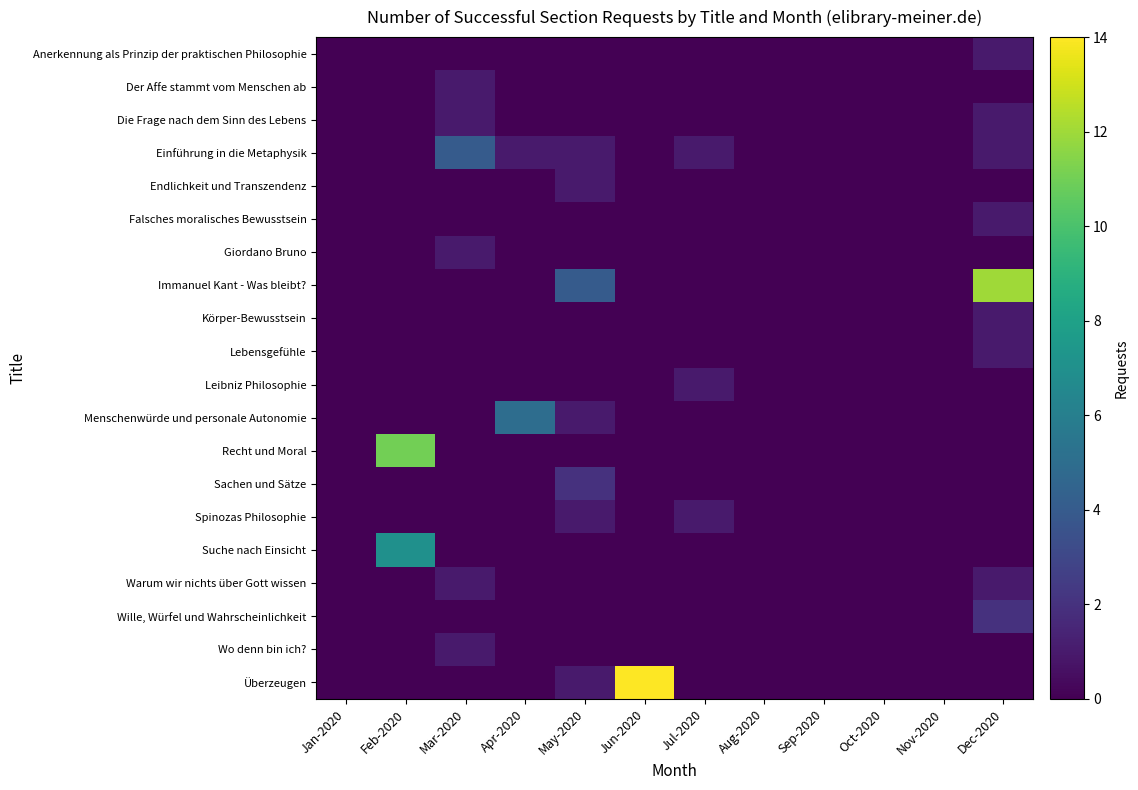

Reading right to left, extract all data points from this chart.

Anerkennung als Prinzip der praktischen Philosophie: Dec-2020=1	Nov-2020=0	Oct-2020=0	Sep-2020=0	Aug-2020=0	Jul-2020=0	Jun-2020=0	May-2020=0	Apr-2020=0	Mar-2020=0	Feb-2020=0	Jan-2020=0
Der Affe stammt vom Menschen ab: Dec-2020=0	Nov-2020=0	Oct-2020=0	Sep-2020=0	Aug-2020=0	Jul-2020=0	Jun-2020=0	May-2020=0	Apr-2020=0	Mar-2020=1	Feb-2020=0	Jan-2020=0
Die Frage nach dem Sinn des Lebens: Dec-2020=1	Nov-2020=0	Oct-2020=0	Sep-2020=0	Aug-2020=0	Jul-2020=0	Jun-2020=0	May-2020=0	Apr-2020=0	Mar-2020=1	Feb-2020=0	Jan-2020=0
Einführung in die Metaphysik: Dec-2020=1	Nov-2020=0	Oct-2020=0	Sep-2020=0	Aug-2020=0	Jul-2020=1	Jun-2020=0	May-2020=1	Apr-2020=1	Mar-2020=4	Feb-2020=0	Jan-2020=0
Endlichkeit und Transzendenz: Dec-2020=0	Nov-2020=0	Oct-2020=0	Sep-2020=0	Aug-2020=0	Jul-2020=0	Jun-2020=0	May-2020=1	Apr-2020=0	Mar-2020=0	Feb-2020=0	Jan-2020=0
Falsches moralisches Bewusstsein: Dec-2020=1	Nov-2020=0	Oct-2020=0	Sep-2020=0	Aug-2020=0	Jul-2020=0	Jun-2020=0	May-2020=0	Apr-2020=0	Mar-2020=0	Feb-2020=0	Jan-2020=0
Giordano Bruno: Dec-2020=0	Nov-2020=0	Oct-2020=0	Sep-2020=0	Aug-2020=0	Jul-2020=0	Jun-2020=0	May-2020=0	Apr-2020=0	Mar-2020=1	Feb-2020=0	Jan-2020=0
Immanuel Kant - Was bleibt?: Dec-2020=12	Nov-2020=0	Oct-2020=0	Sep-2020=0	Aug-2020=0	Jul-2020=0	Jun-2020=0	May-2020=4	Apr-2020=0	Mar-2020=0	Feb-2020=0	Jan-2020=0
Körper-Bewusstsein: Dec-2020=1	Nov-2020=0	Oct-2020=0	Sep-2020=0	Aug-2020=0	Jul-2020=0	Jun-2020=0	May-2020=0	Apr-2020=0	Mar-2020=0	Feb-2020=0	Jan-2020=0
Lebensgefühle: Dec-2020=1	Nov-2020=0	Oct-2020=0	Sep-2020=0	Aug-2020=0	Jul-2020=0	Jun-2020=0	May-2020=0	Apr-2020=0	Mar-2020=0	Feb-2020=0	Jan-2020=0
Leibniz Philosophie: Dec-2020=0	Nov-2020=0	Oct-2020=0	Sep-2020=0	Aug-2020=0	Jul-2020=1	Jun-2020=0	May-2020=0	Apr-2020=0	Mar-2020=0	Feb-2020=0	Jan-2020=0
Menschenwürde und personale Autonomie: Dec-2020=0	Nov-2020=0	Oct-2020=0	Sep-2020=0	Aug-2020=0	Jul-2020=0	Jun-2020=0	May-2020=1	Apr-2020=5	Mar-2020=0	Feb-2020=0	Jan-2020=0
Recht und Moral: Dec-2020=0	Nov-2020=0	Oct-2020=0	Sep-2020=0	Aug-2020=0	Jul-2020=0	Jun-2020=0	May-2020=0	Apr-2020=0	Mar-2020=0	Feb-2020=11	Jan-2020=0
Sachen und Sätze: Dec-2020=0	Nov-2020=0	Oct-2020=0	Sep-2020=0	Aug-2020=0	Jul-2020=0	Jun-2020=0	May-2020=2	Apr-2020=0	Mar-2020=0	Feb-2020=0	Jan-2020=0
Spinozas Philosophie: Dec-2020=0	Nov-2020=0	Oct-2020=0	Sep-2020=0	Aug-2020=0	Jul-2020=1	Jun-2020=0	May-2020=1	Apr-2020=0	Mar-2020=0	Feb-2020=0	Jan-2020=0
Suche nach Einsicht: Dec-2020=0	Nov-2020=0	Oct-2020=0	Sep-2020=0	Aug-2020=0	Jul-2020=0	Jun-2020=0	May-2020=0	Apr-2020=0	Mar-2020=0	Feb-2020=7	Jan-2020=0
Warum wir nichts über Gott wissen: Dec-2020=1	Nov-2020=0	Oct-2020=0	Sep-2020=0	Aug-2020=0	Jul-2020=0	Jun-2020=0	May-2020=0	Apr-2020=0	Mar-2020=1	Feb-2020=0	Jan-2020=0
Wille, Würfel und Wahrscheinlichkeit: Dec-2020=2	Nov-2020=0	Oct-2020=0	Sep-2020=0	Aug-2020=0	Jul-2020=0	Jun-2020=0	May-2020=0	Apr-2020=0	Mar-2020=0	Feb-2020=0	Jan-2020=0
Wo denn bin ich?: Dec-2020=0	Nov-2020=0	Oct-2020=0	Sep-2020=0	Aug-2020=0	Jul-2020=0	Jun-2020=0	May-2020=0	Apr-2020=0	Mar-2020=1	Feb-2020=0	Jan-2020=0
Überzeugen: Dec-2020=0	Nov-2020=0	Oct-2020=0	Sep-2020=0	Aug-2020=0	Jul-2020=0	Jun-2020=14	May-2020=1	Apr-2020=0	Mar-2020=0	Feb-2020=0	Jan-2020=0